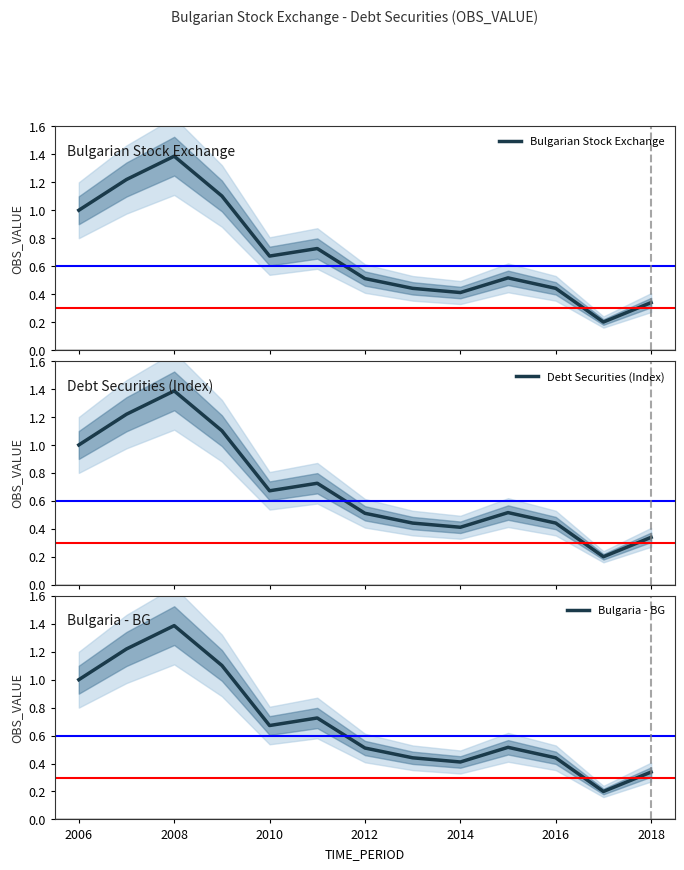

The value of Bulgaria - BG at 2018 is 0.1. True or false?

False